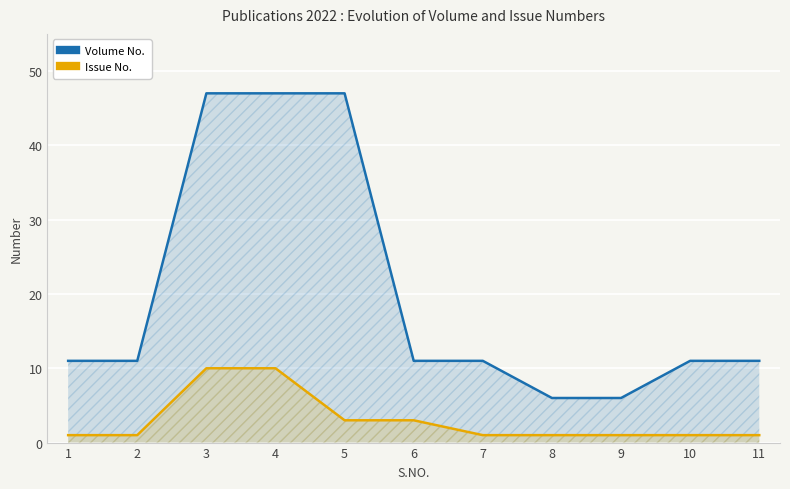

Which series has the largest range (max minus min)?

Volume No.